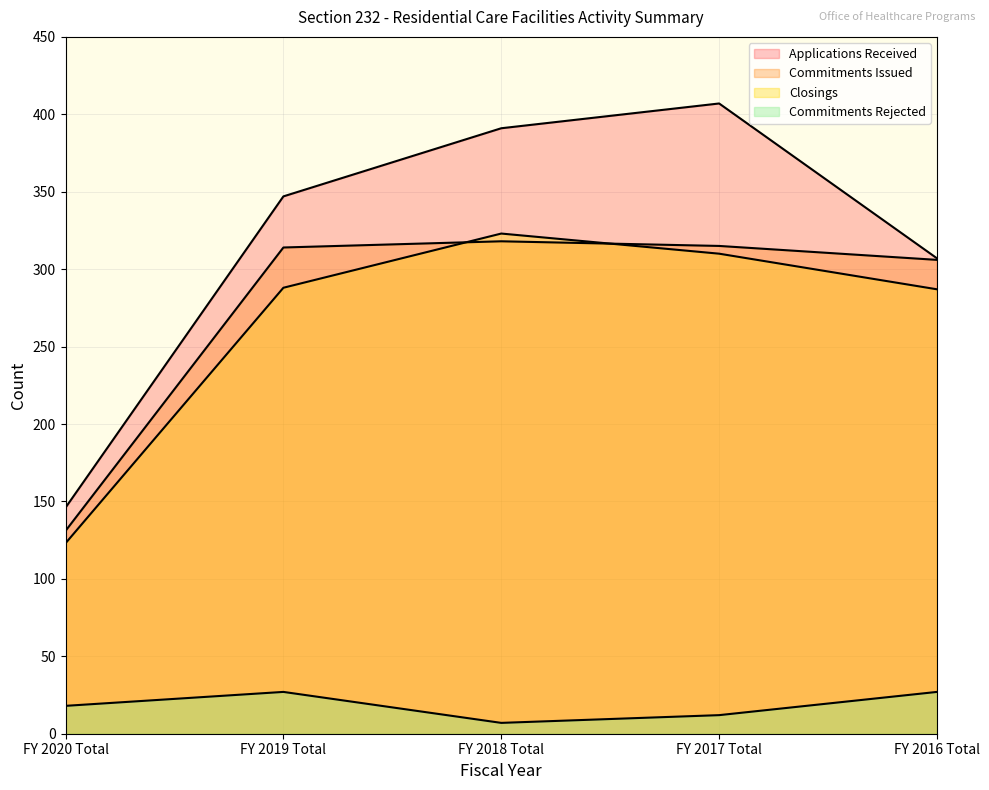

What is the total value across all series at FY 2017 Total?

1044